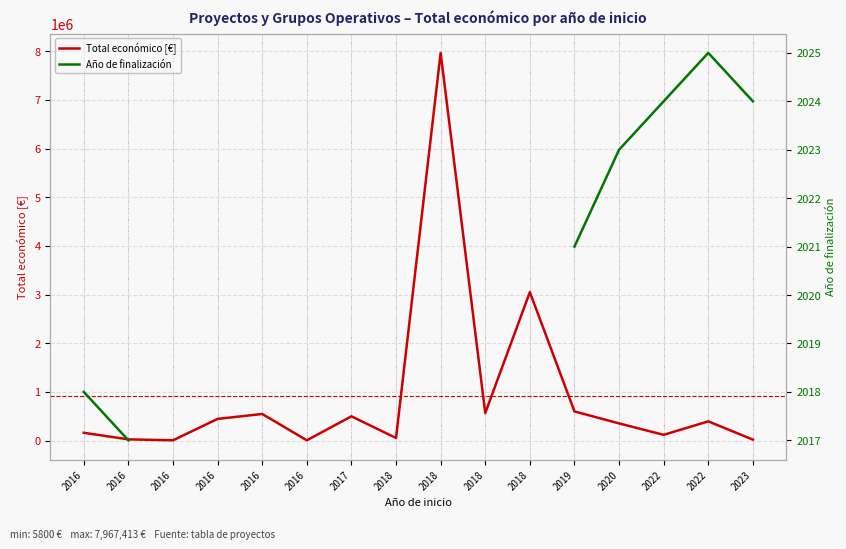

Rank the series by their maximum value, from highest to lowest.

Total económico [€], Año de finalización